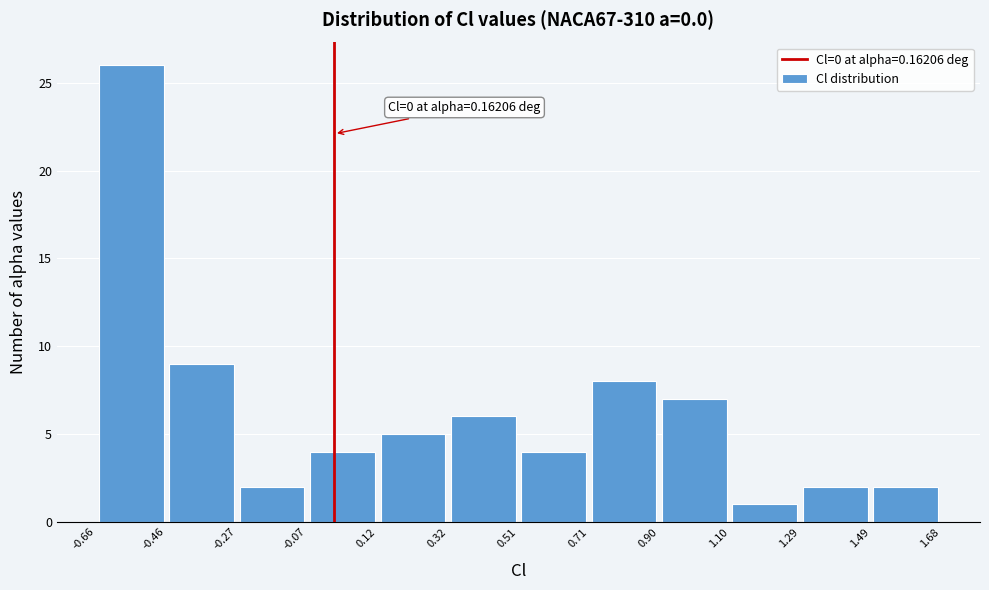

Which range on the x-axis has the tallest bar?

-0.66 to -0.46